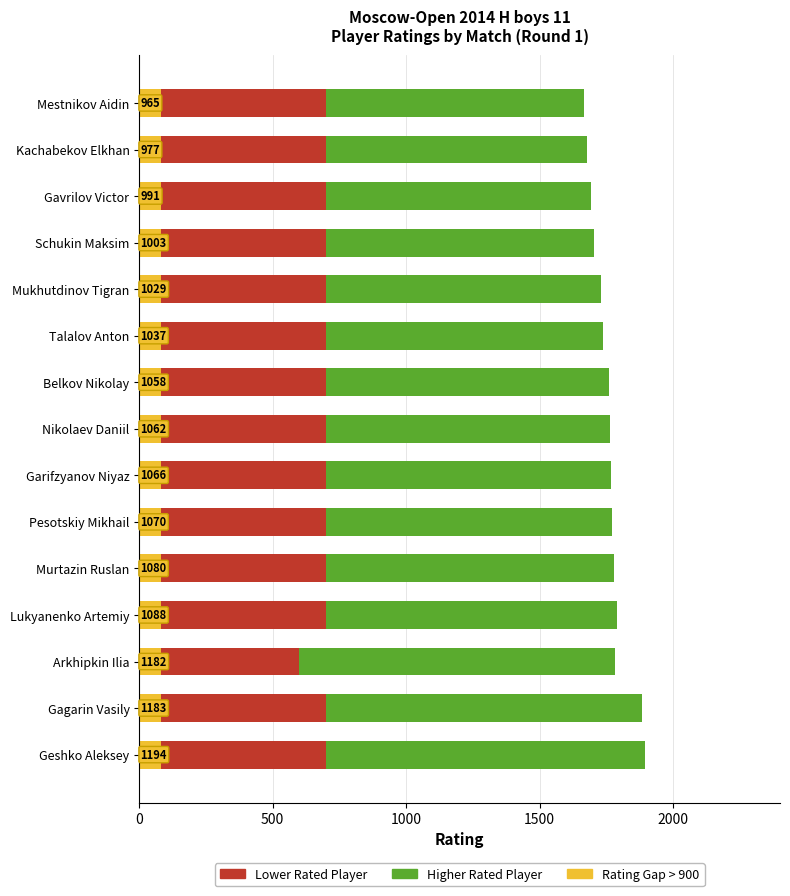

Reading left to right, transcribe all the data shown in this chart.

Higher Rating: 1894	1883	1782	1788	1780	1770	1766	1762	1758	1737	1729	1703	1691	1677	1665
Lower Rating: 700	700	600	700	700	700	700	700	700	700	700	700	700	700	700